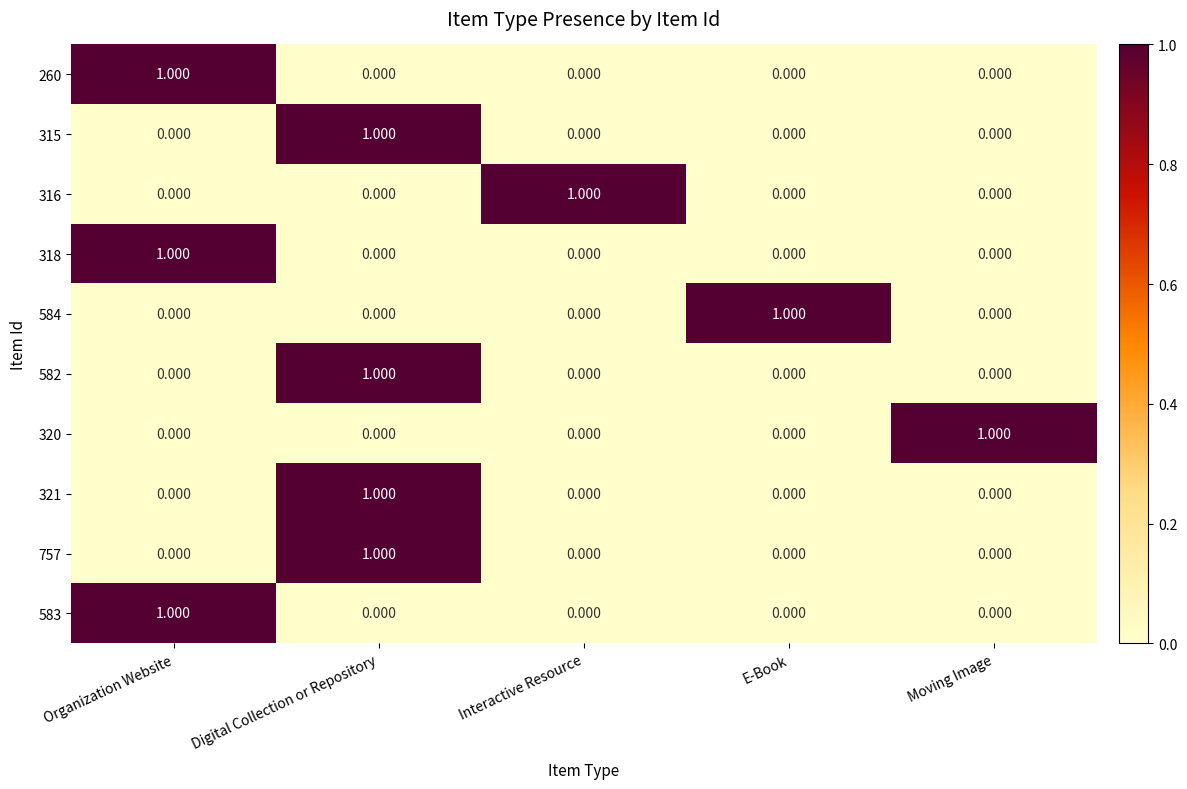

Is the value of 316 at Interactive Resource greater than the value of 320 at Digital Collection or Repository?

Yes